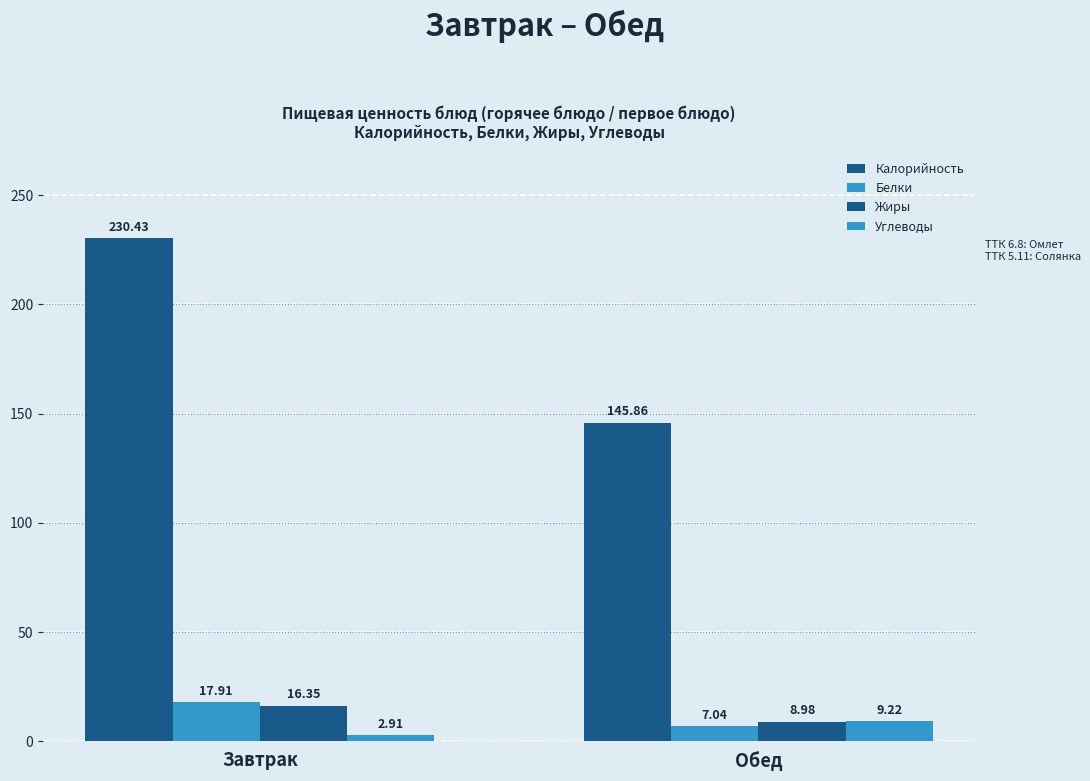

Is it true that Углеводы equals 16.0 at Обед?

False